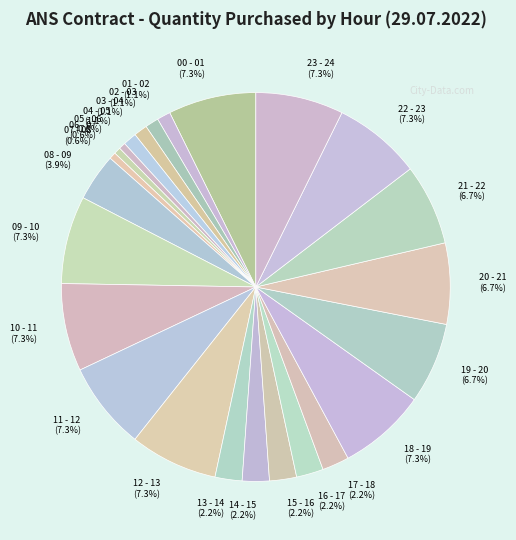

True or false: 07 - 08 accounts for 9% of the total.

False